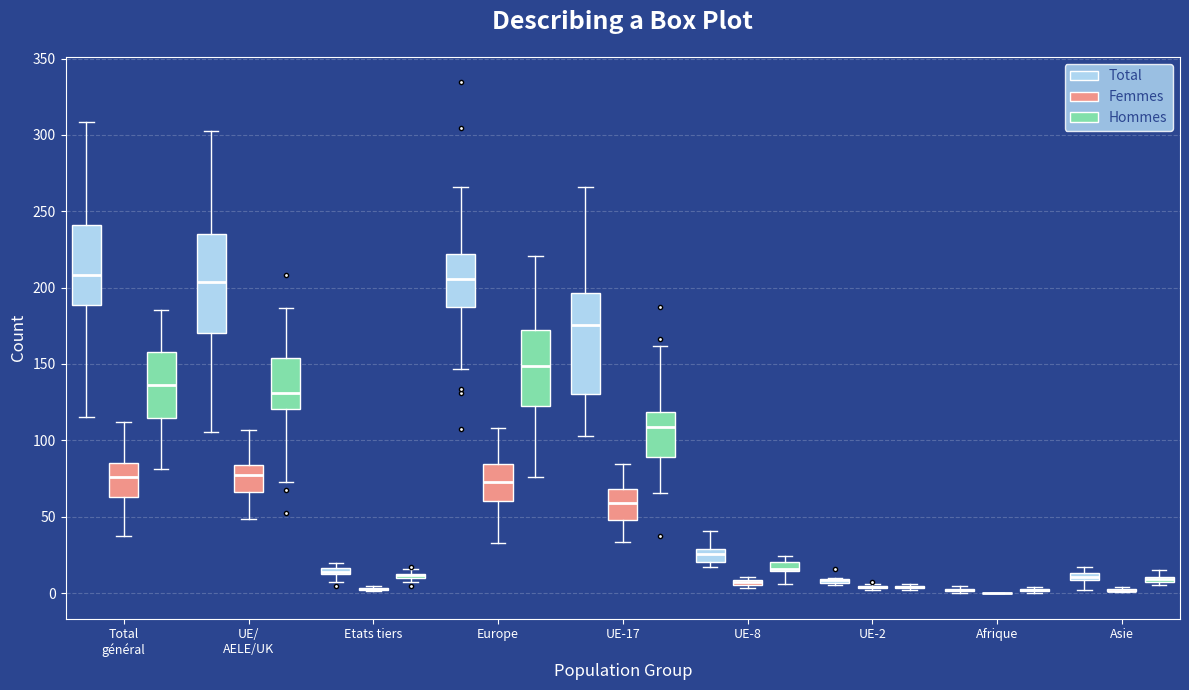

Where does the upper whisker of the box for UE/ AELE/UK (Femmes) end on the y-axis? The values are not printed on the chart, so give them approximately, as read against the axis.

105